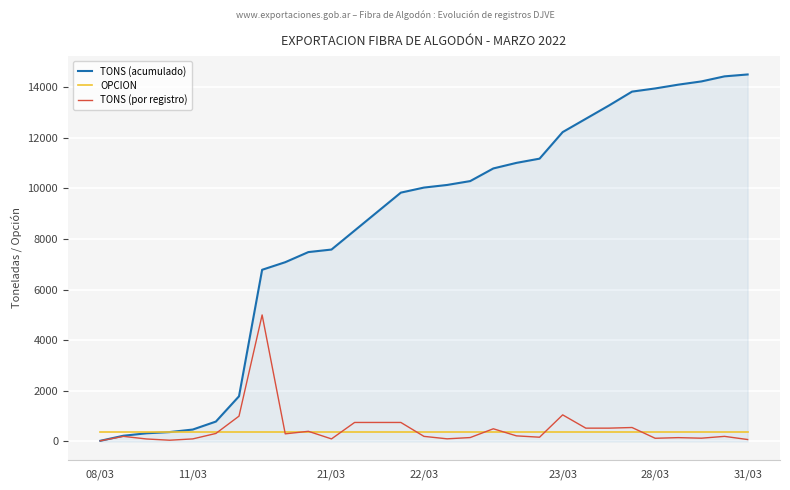

What are all the series names shown in the legend?

TONS (acumulado), OPCION, TONS (por registro)